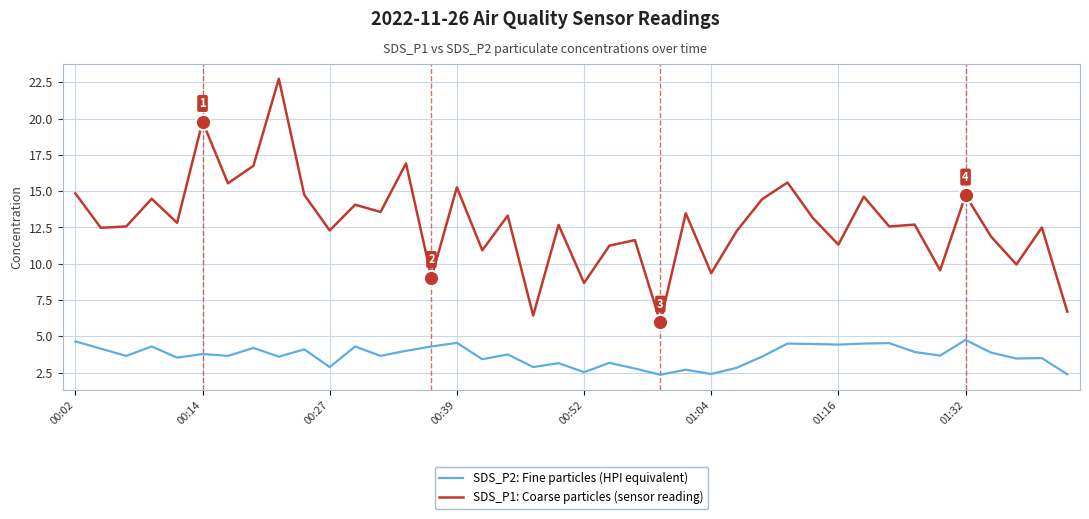

What is the maximum value for SDS_P1: Coarse particles (sensor reading)?

22.8